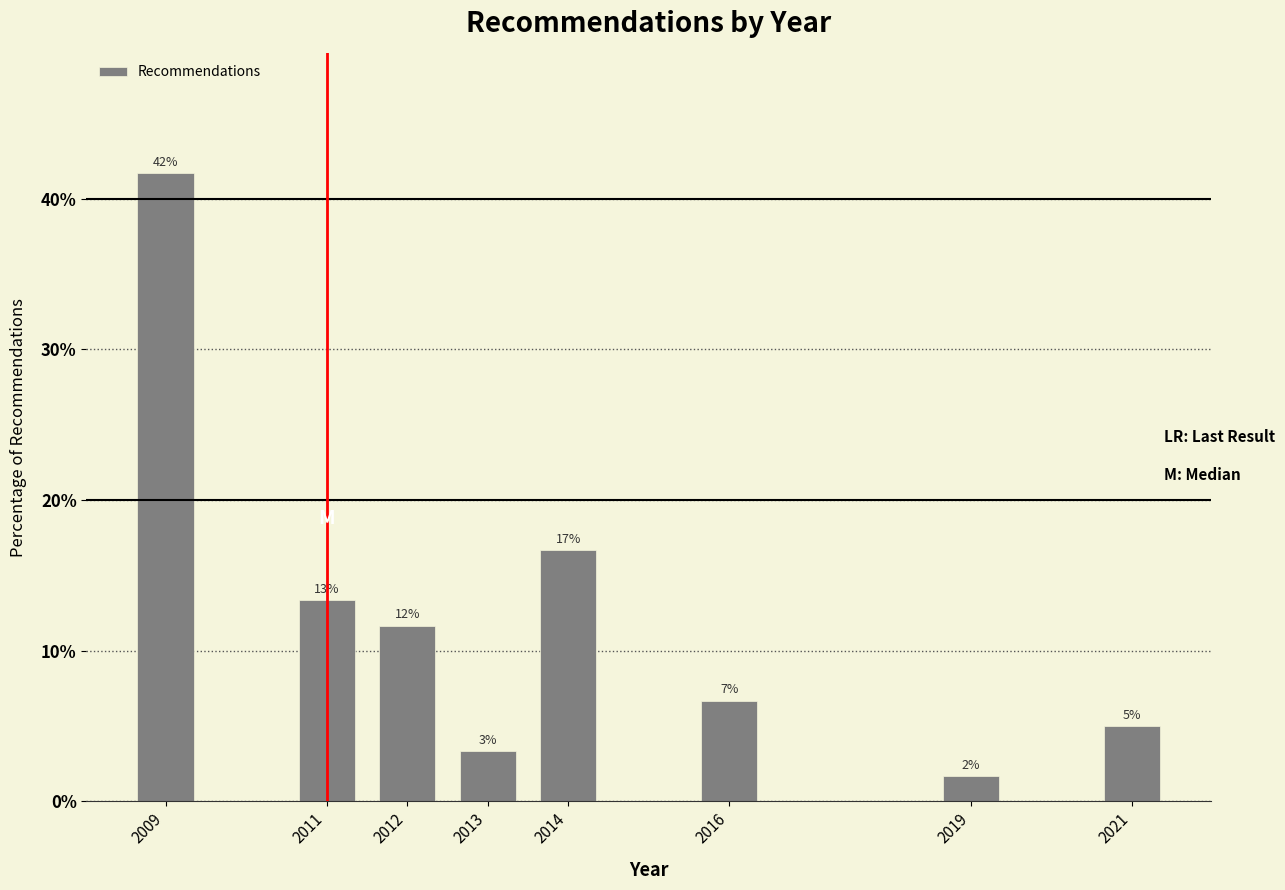

Does the chart contain any negative values?

No